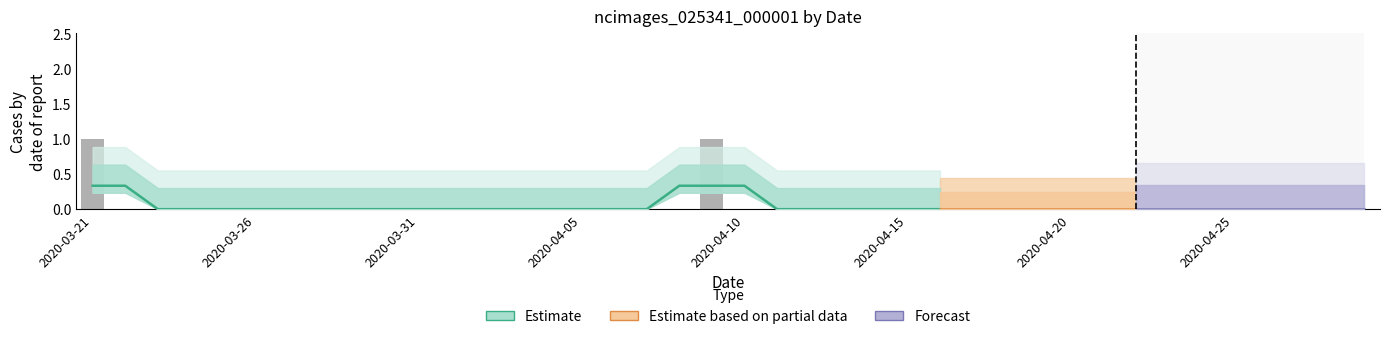

The value at 2020-04-18 is -1. True or false?

False